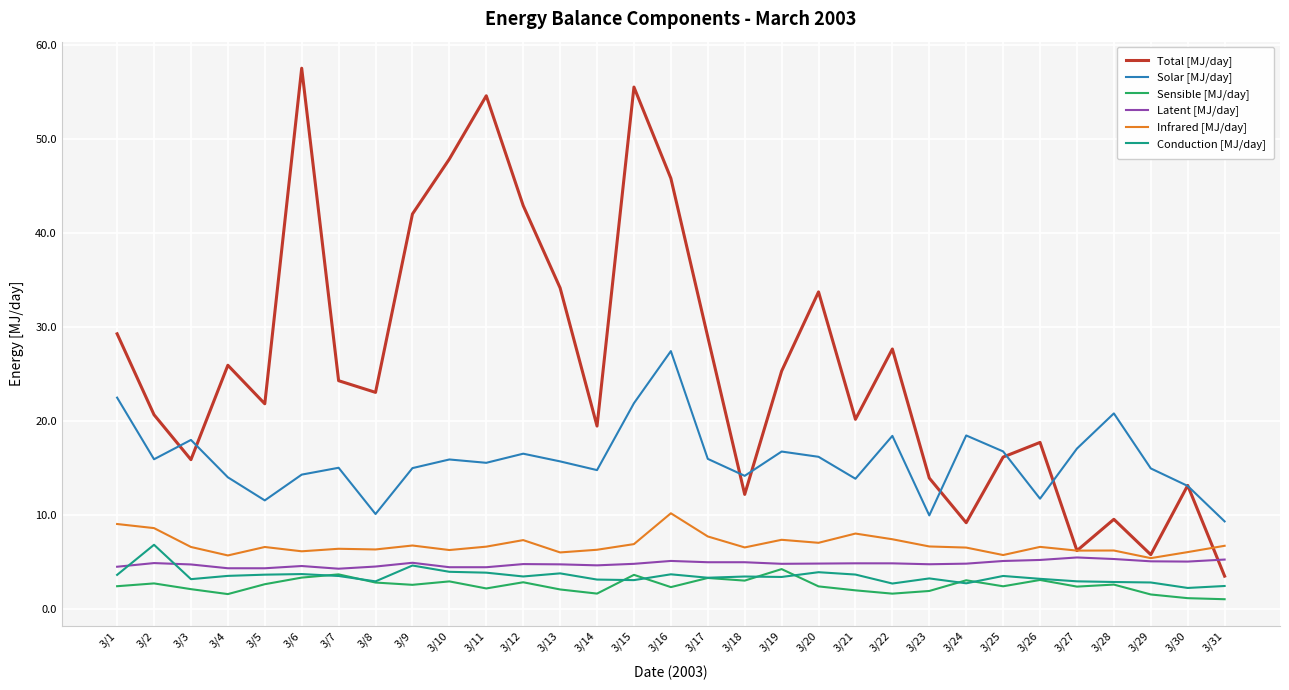

What is the greatest value displayed?

57.5